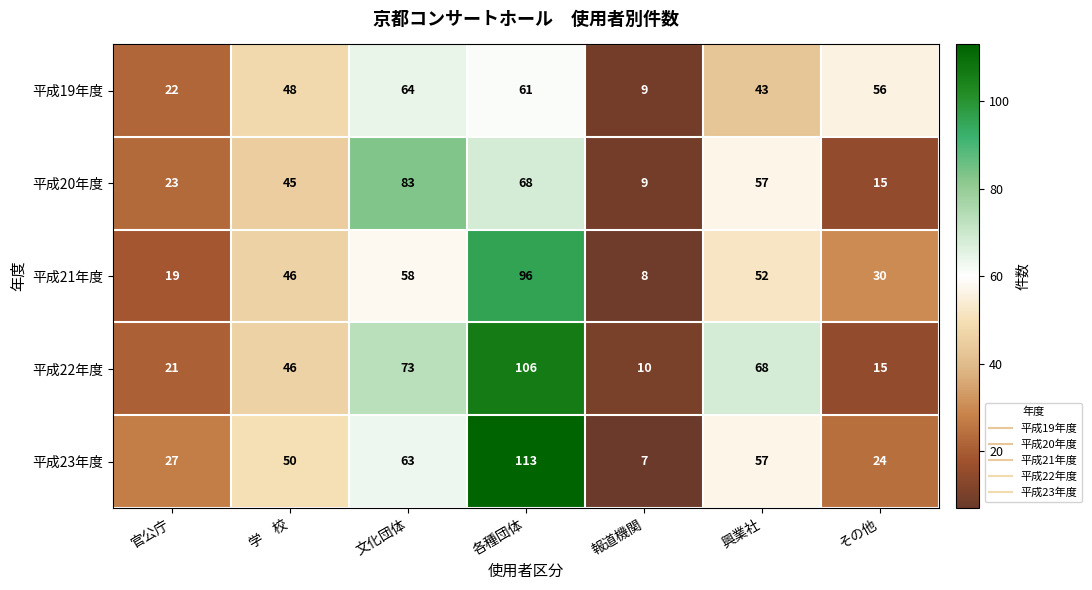

What value does the 平成20年度 series have at 興業社, to the nearest 10?

60